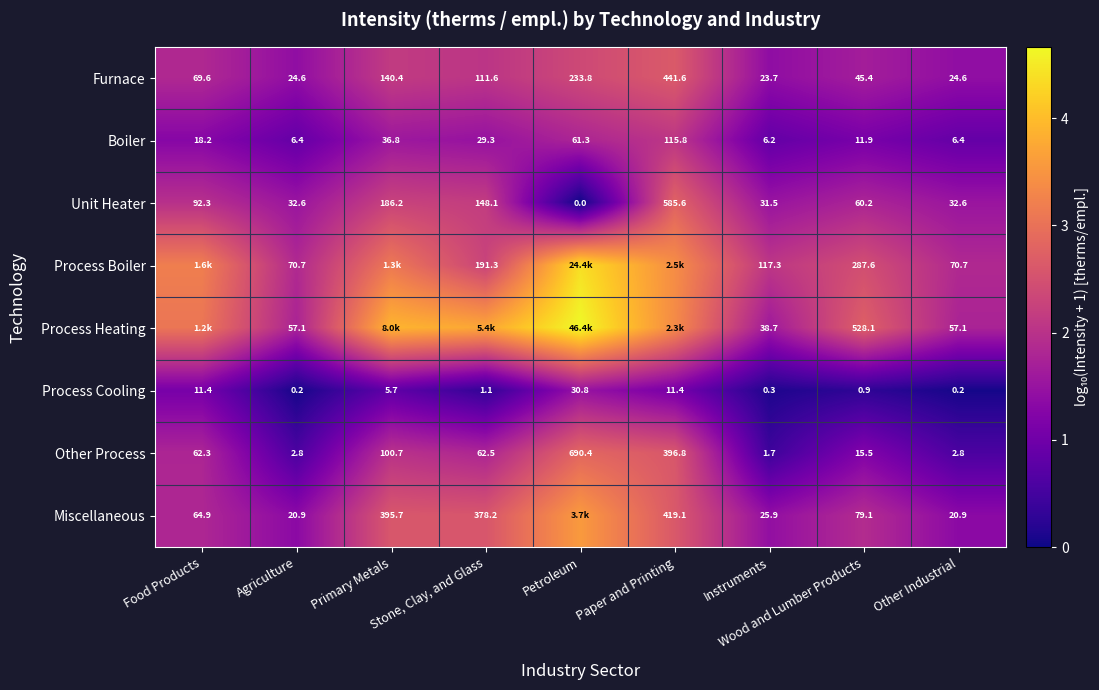

Is the value of Miscellaneous at Other Industrial greater than the value of Boiler at Wood and Lumber Products?

Yes